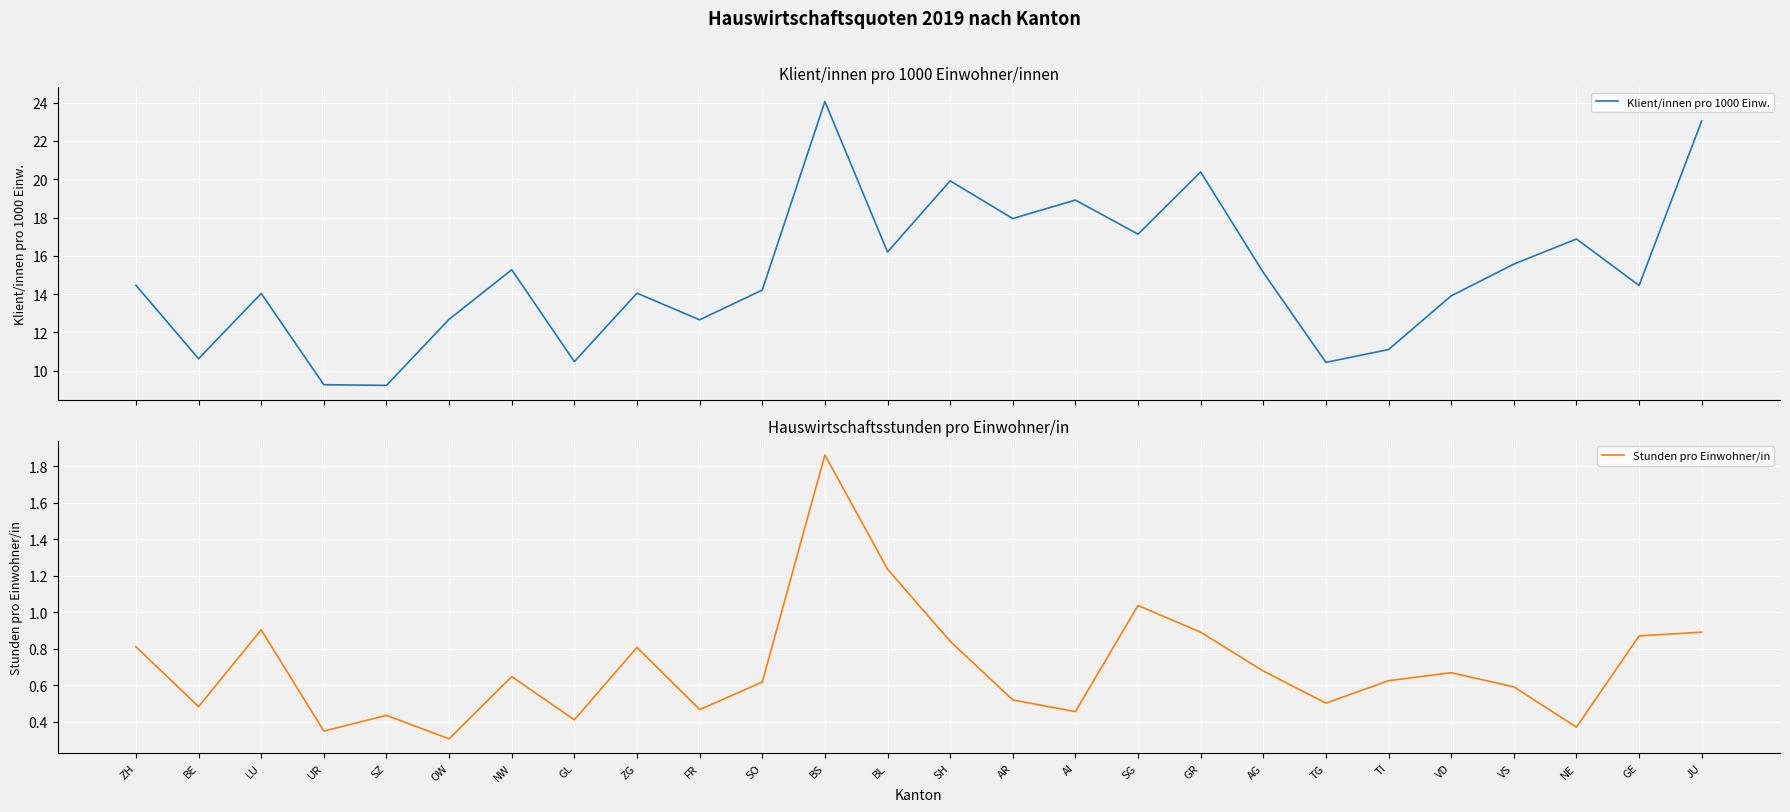

What is the maximum value shown in the chart?

24.1